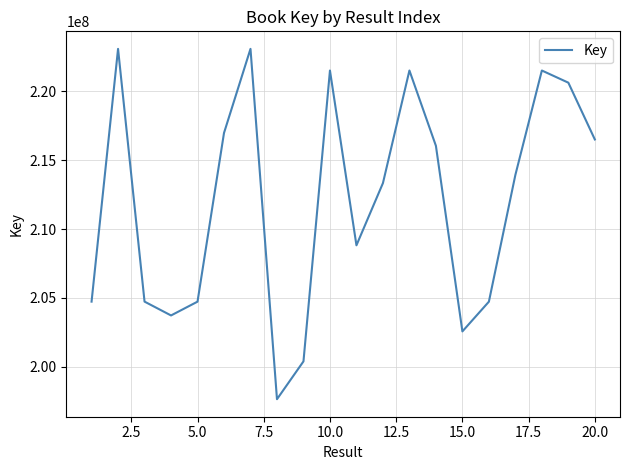

What is the minimum value shown in the chart?

197648079